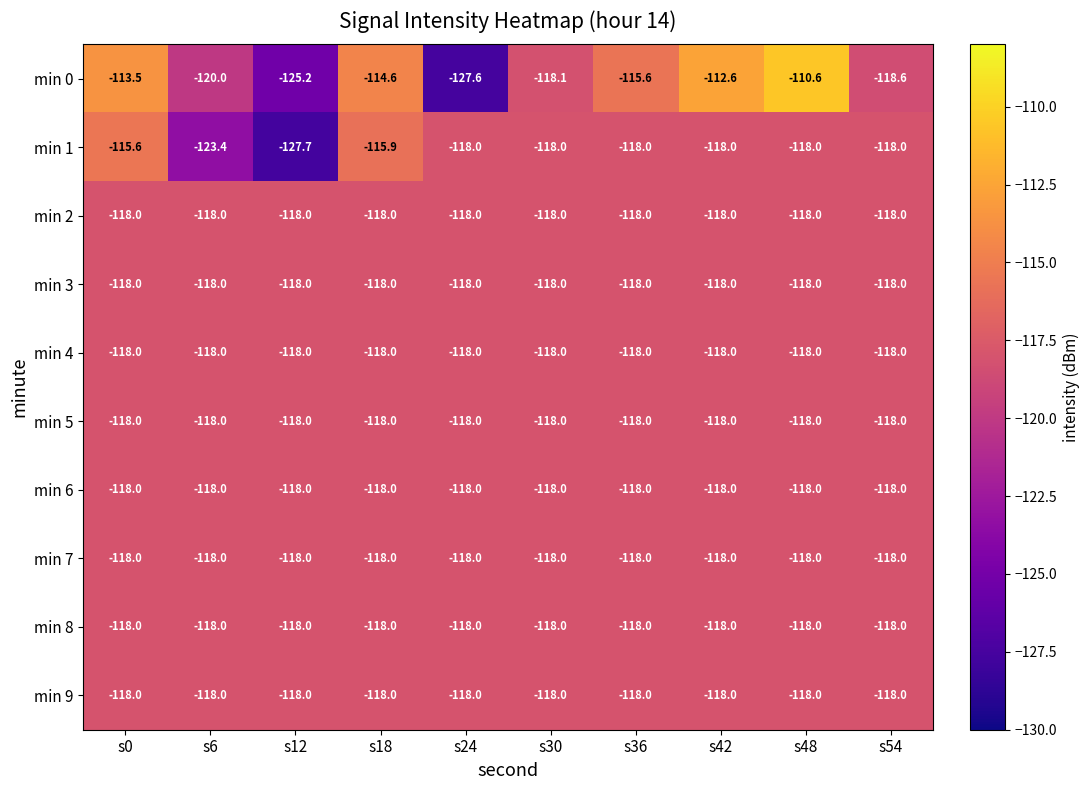

What is the sum of all min 6 values?

-1180.0